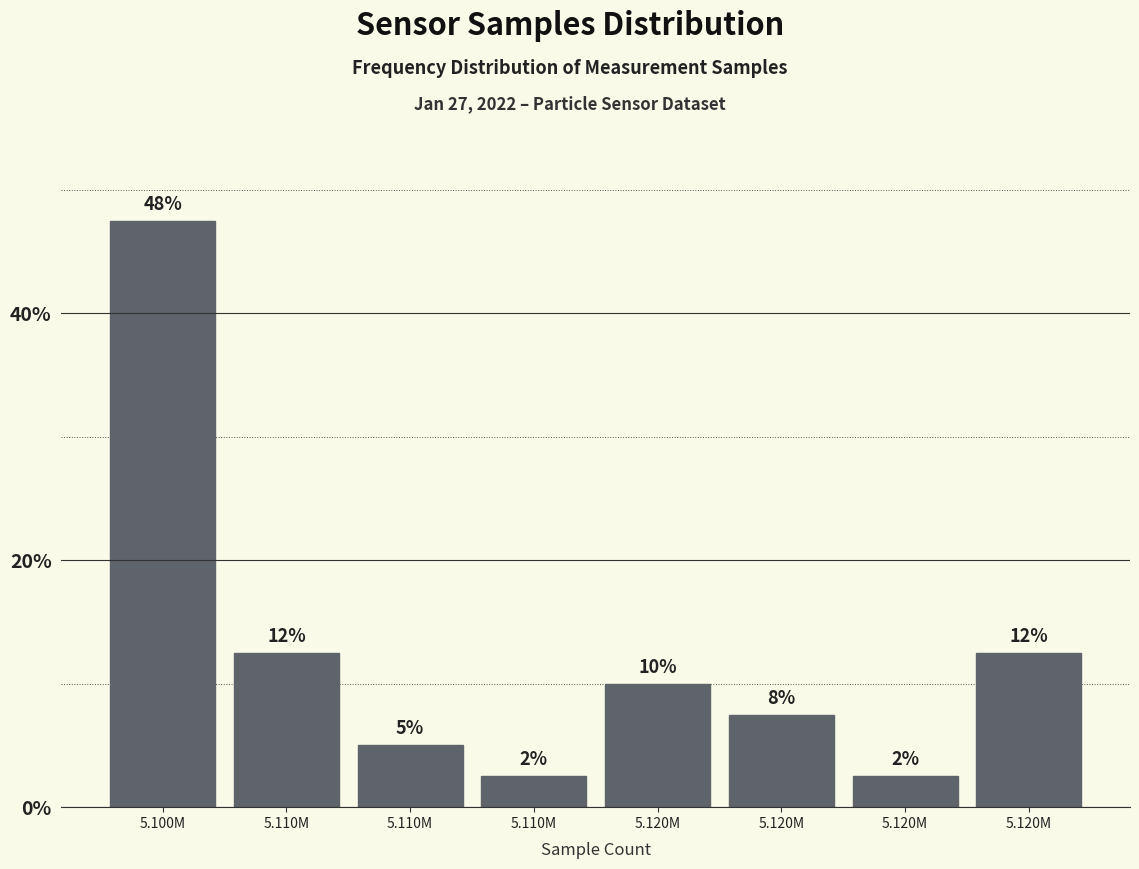

Does the chart contain any negative values?

No